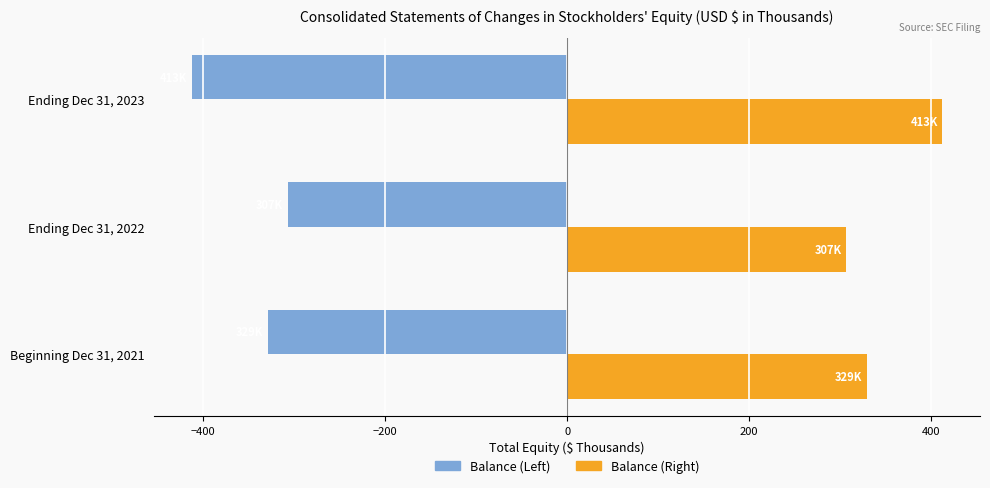

Which category has the highest value across all series?

Ending Dec 31, 2023